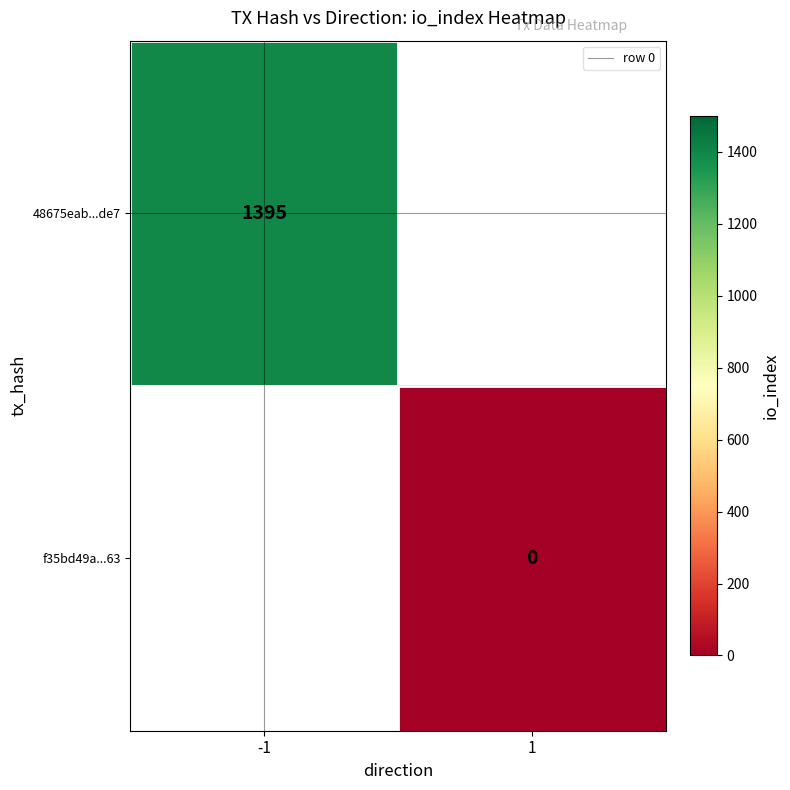

Count the number of data series in this chart.

3